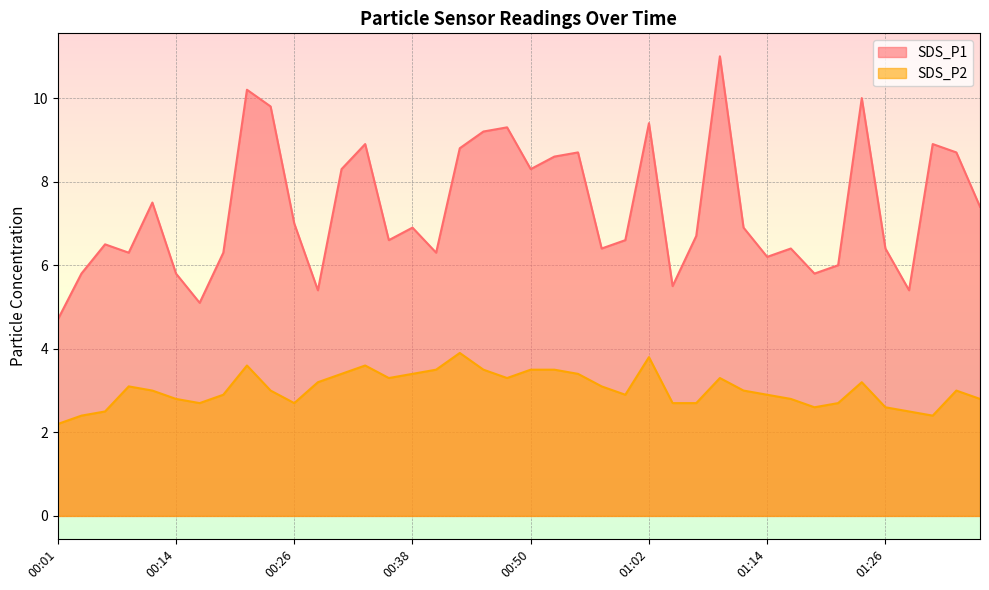

What is the difference between the second highest and minimum values in the SDS_P1 series?

5.5